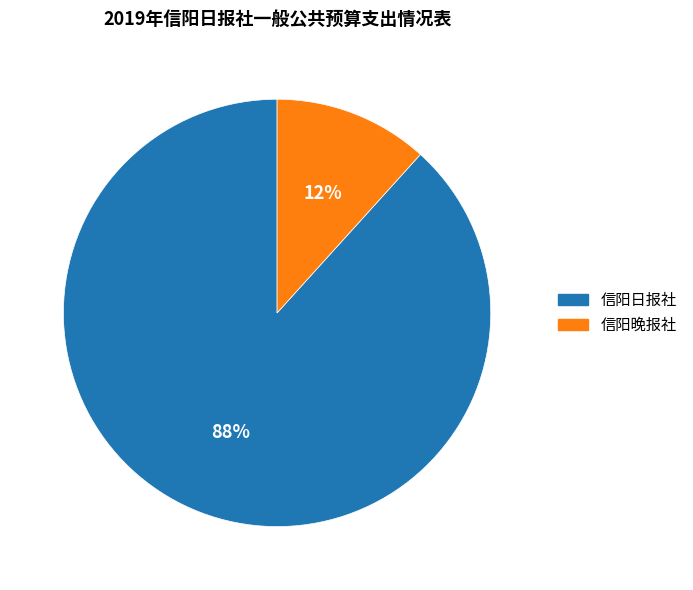

Do 信阳晚报社 and 信阳日报社 together represent more than half of the pie?

Yes